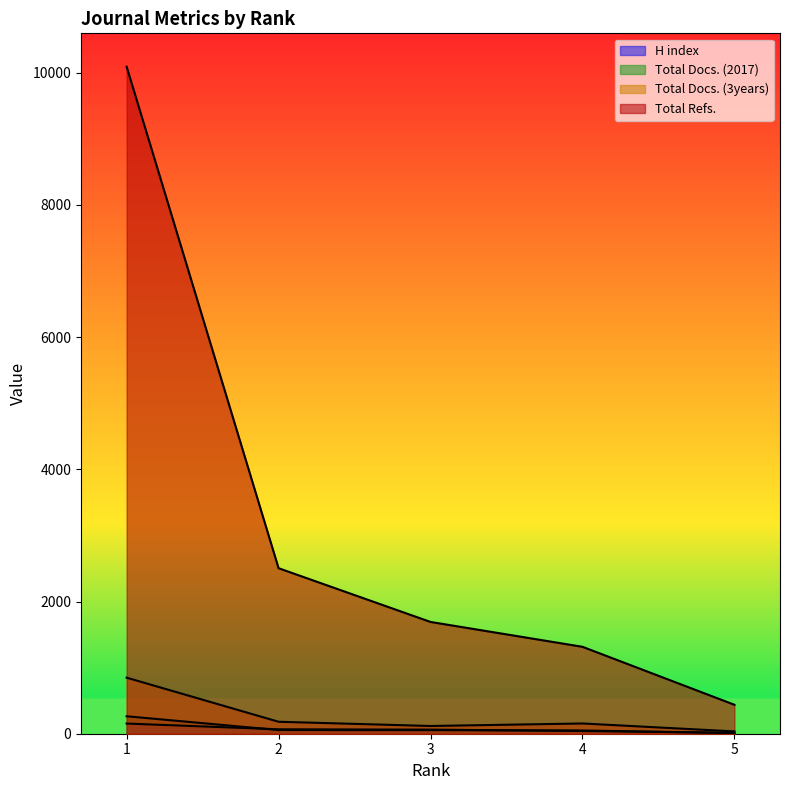

Which series has the widest spread of values?

Total Refs.